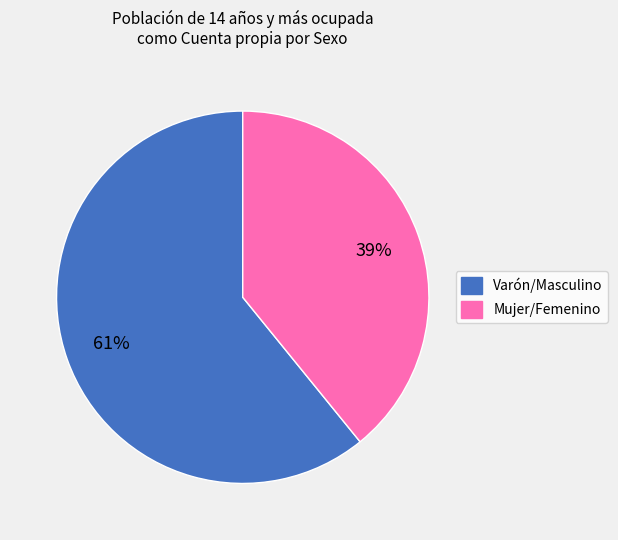

How many segments does this pie chart have?

2